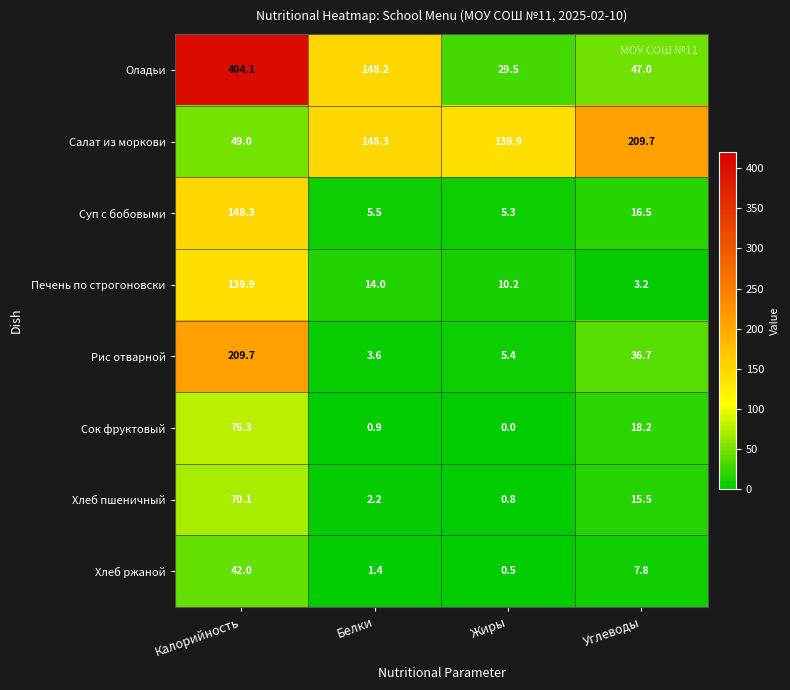

What value does the Суп с бобовыми series have at Жиры?

5.3